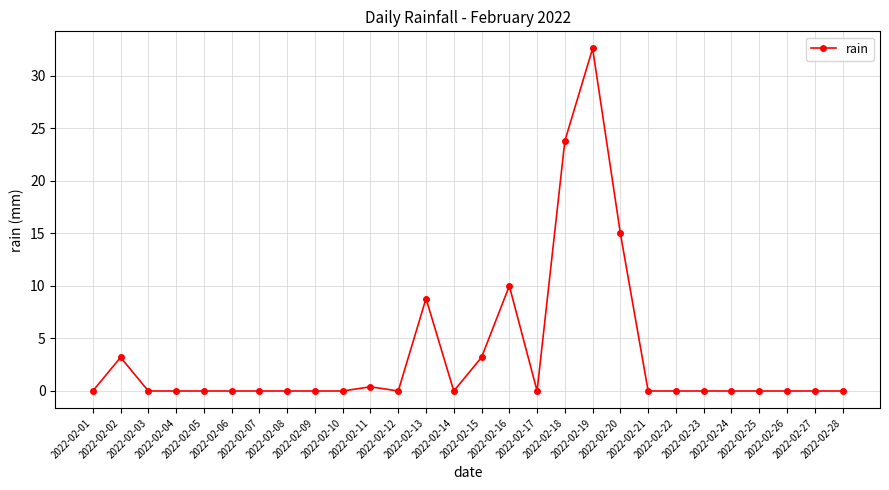

Between 2022-02-09 and 2022-02-02, which is larger?

2022-02-02